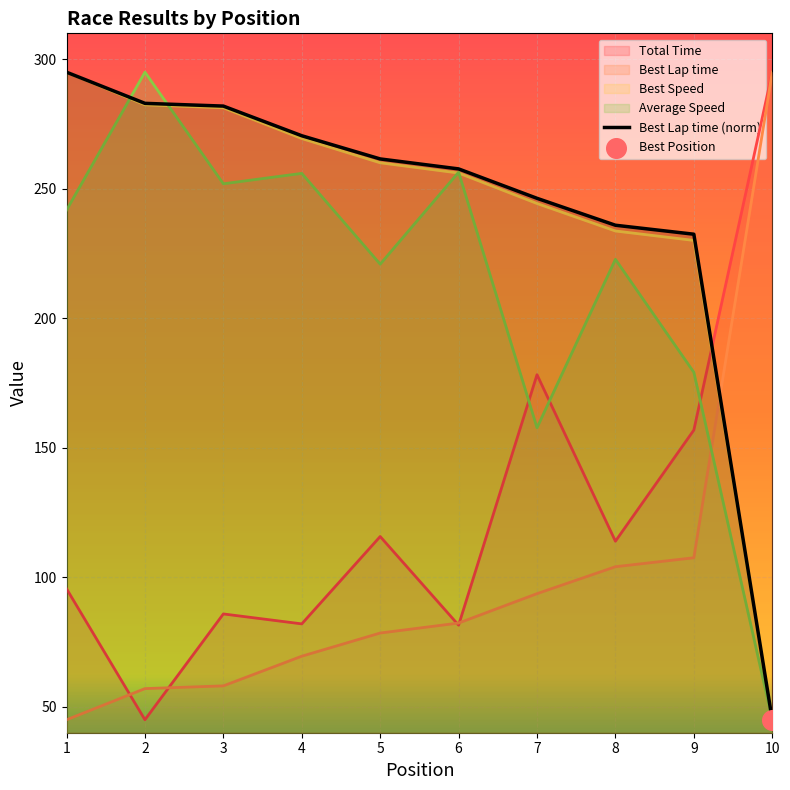

Approximately how many times larger is the value at 4 compared to 10?

6.0